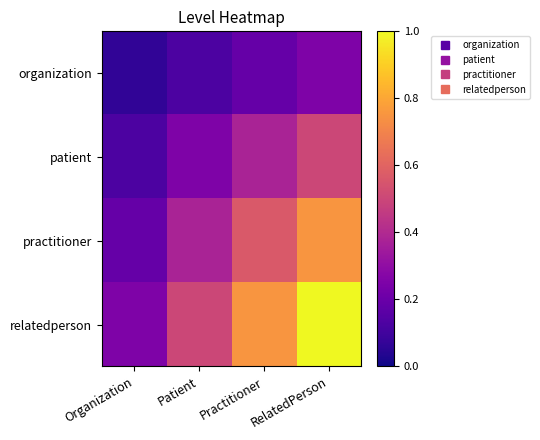

At which category is the sum across all series the highest?

RelatedPerson